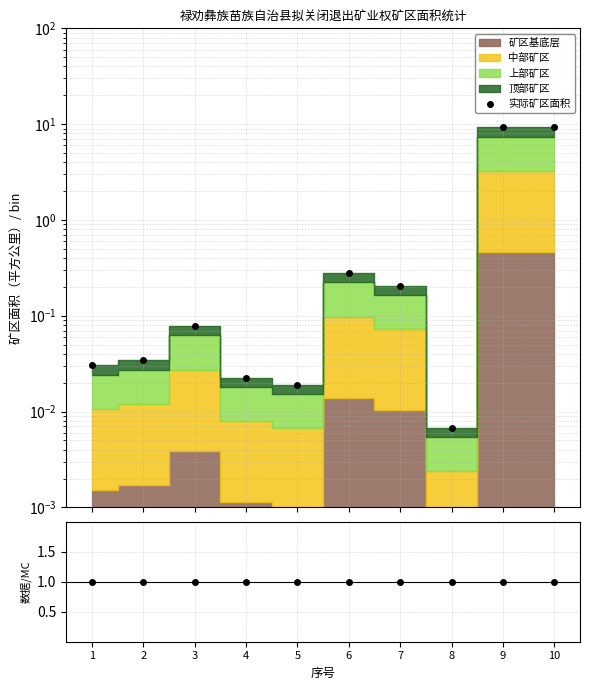

Is it true that 实际矿区面积 equals 0.1 at 3?

False